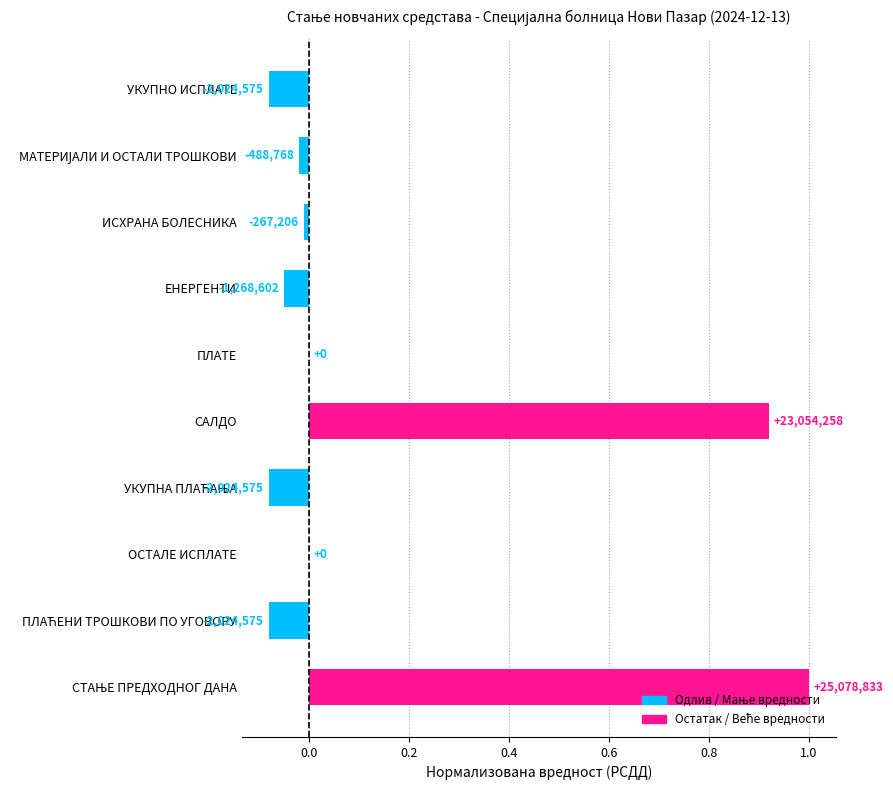

List the labels in order of value, largest first.

СТАЊЕ ПРЕДХОДНОГ ДАНА, САЛДО, ОСТАЛЕ ИСПЛАТЕ, ПЛАТЕ, ИСХРАНА БОЛЕСНИКА, МАТЕРИЈАЛИ И ОСТАЛИ ТРОШКОВИ, ЕНЕРГЕНТИ, ПЛАЋЕНИ ТРОШКОВИ ПО УГОВОРУ, УКУПНА ПЛАЋАЊА, УКУПНО ИСПЛАТЕ